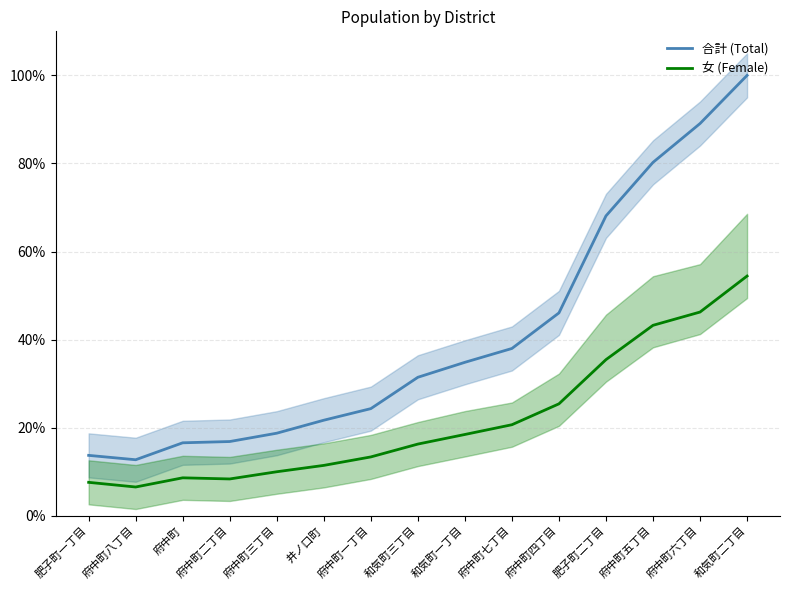

Which label corresponds to the largest value in the chart?

和気町二丁目